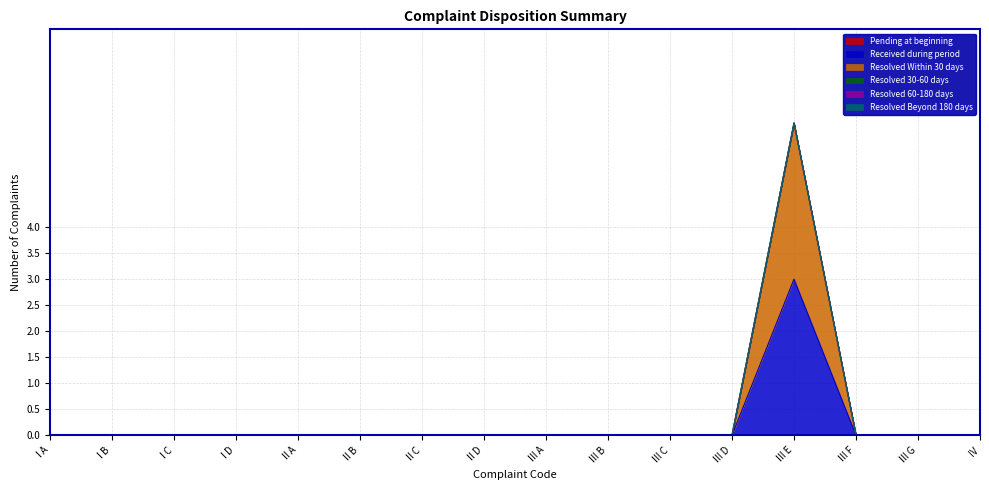

True or false: Resolved 60-180 days and Resolved 30-60 days intersect in this chart.

False